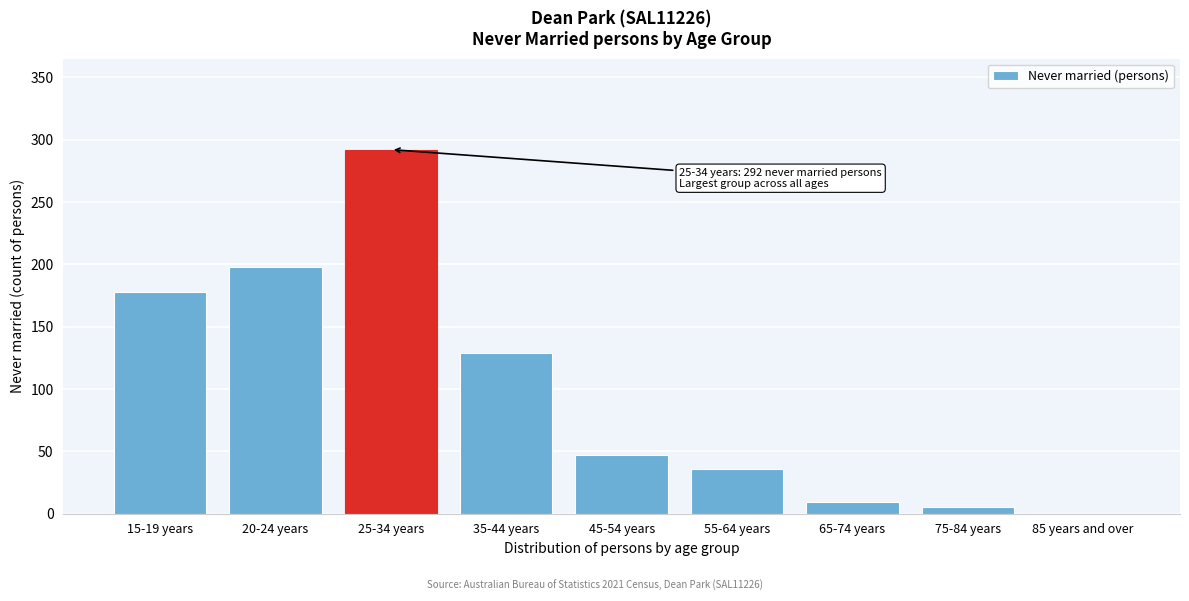

Reading right to left, extract all data points from this chart.

85 years and over=0	75-84 years=5	65-74 years=9	55-64 years=36	45-54 years=47	35-44 years=129	25-34 years=292	20-24 years=198	15-19 years=178